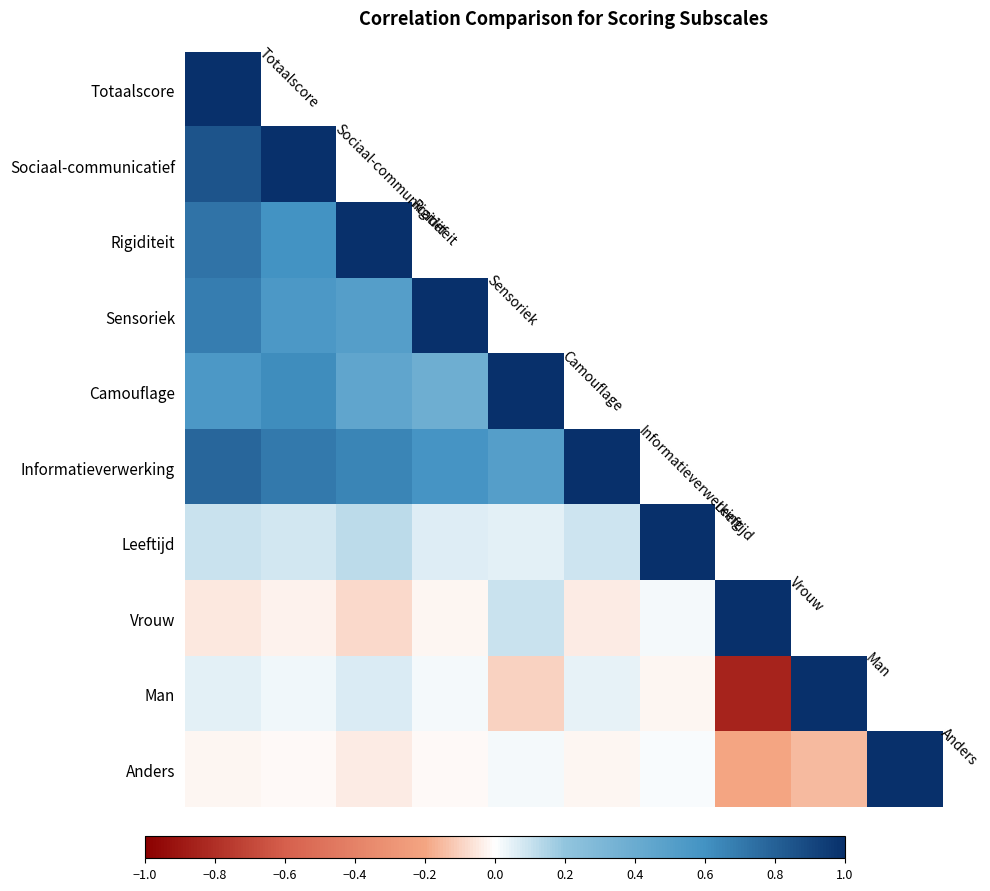

List the series in order of their peak value, highest first.

Totaalscore, Sociaal-communicatief, Rigiditeit, Sensoriek, Camouflage, Informatieverwerking, Leeftijd, Vrouw, Man, Anders